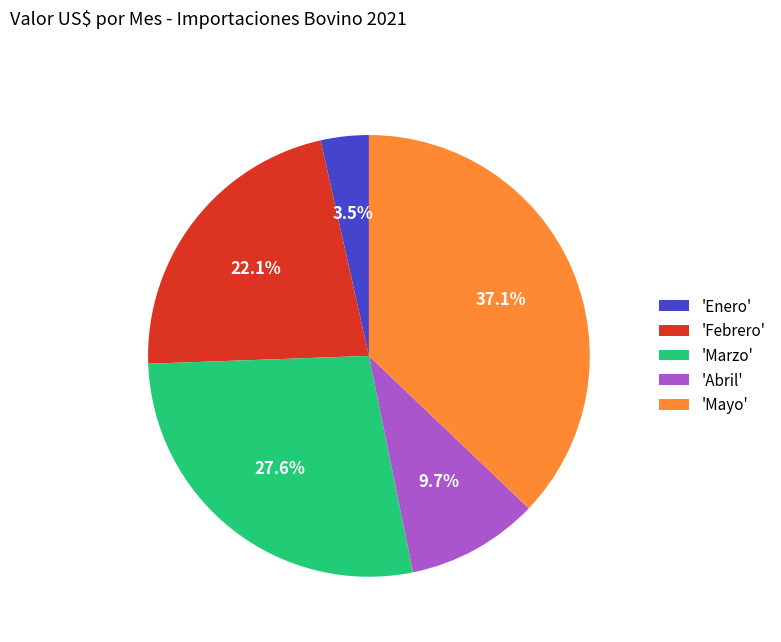

Between 'Febrero' and 'Marzo', which is larger?

'Marzo'